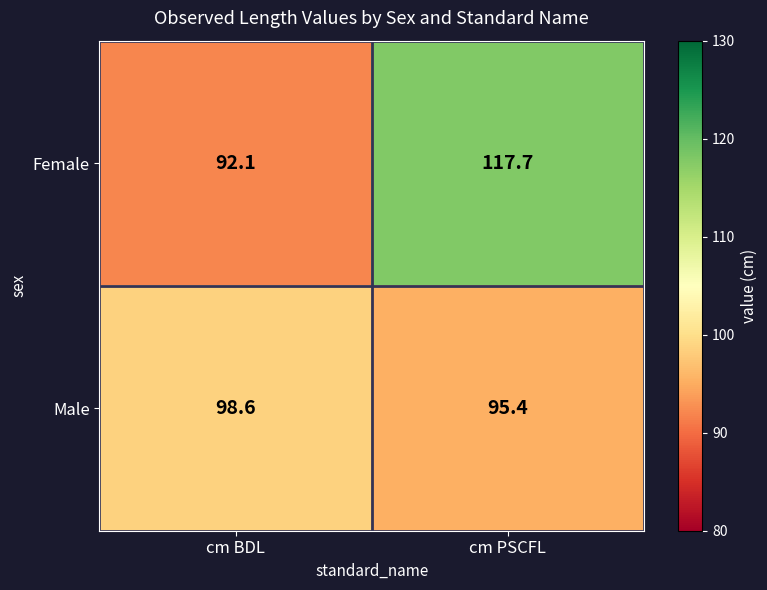

What is the difference between the maximum and minimum values in the Male series?

3.2